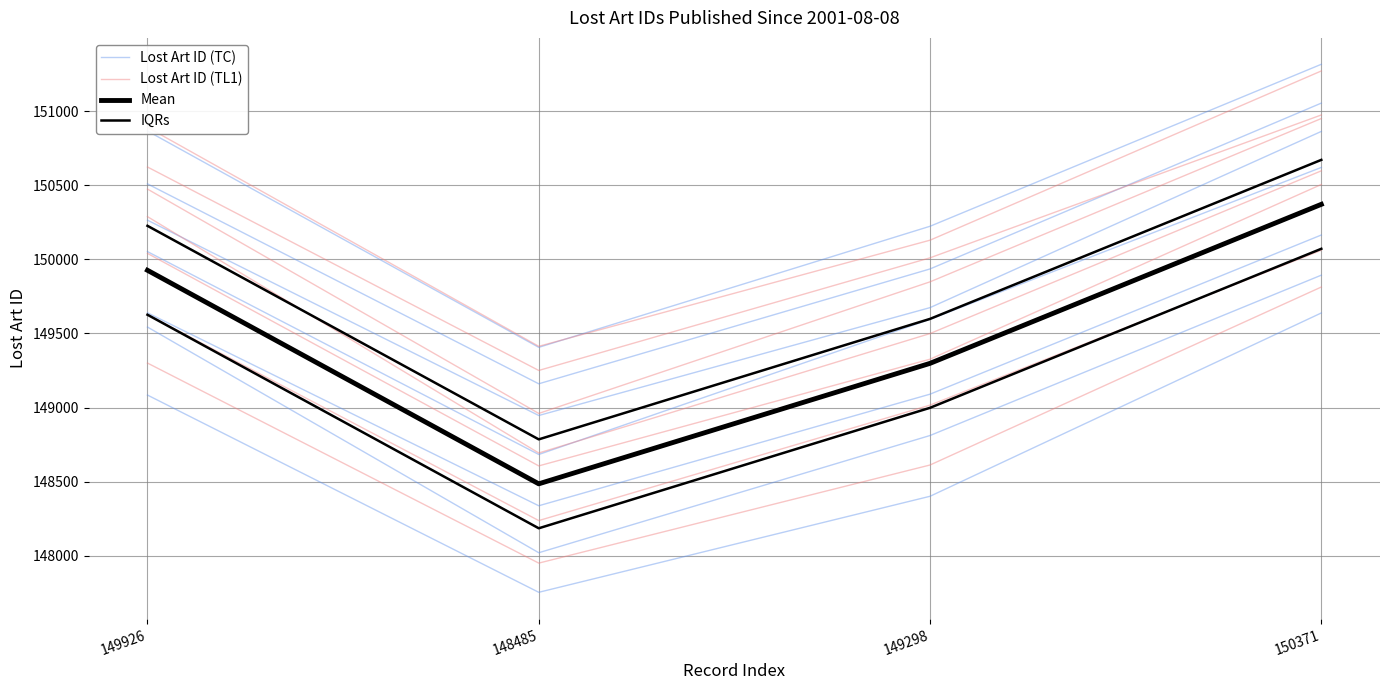

Which category has the lowest value in the Mean series?

148485